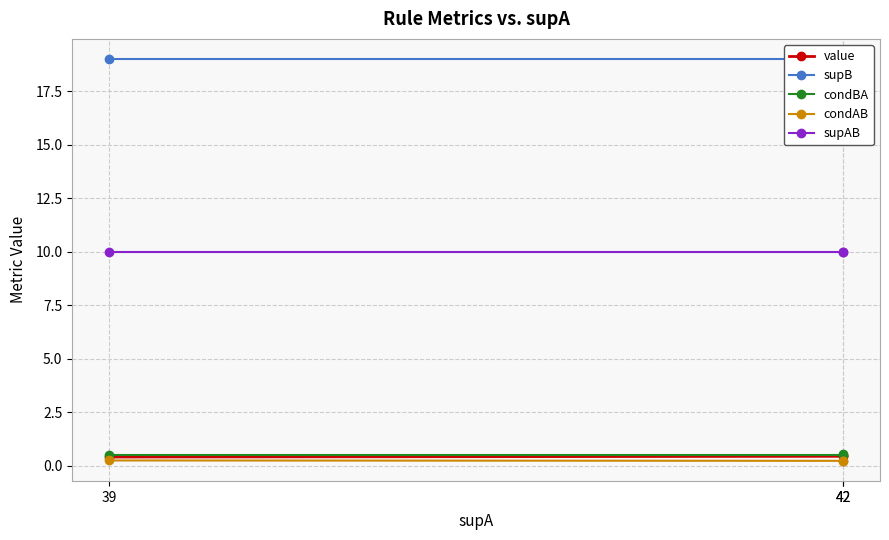

Which series has the largest total across all categories?

supB